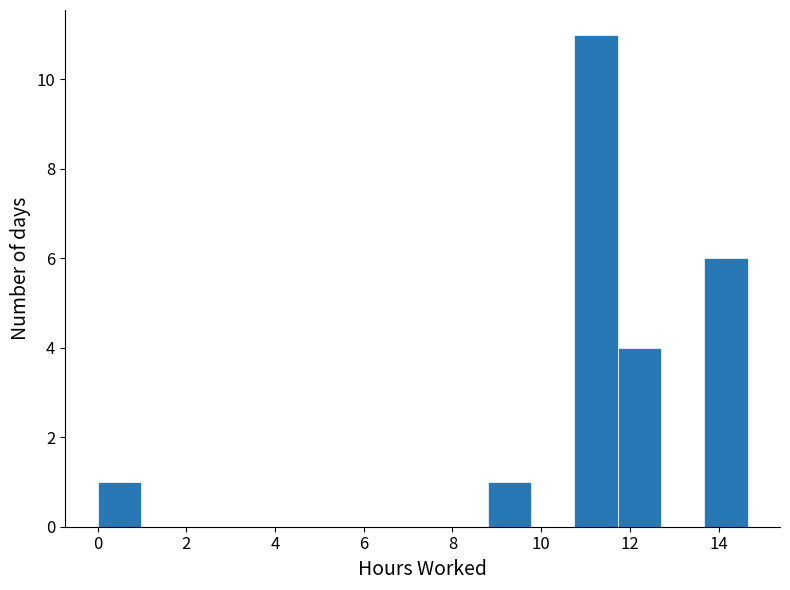

Over which range of the x-axis is the bar tallest?

10.8 to 11.8